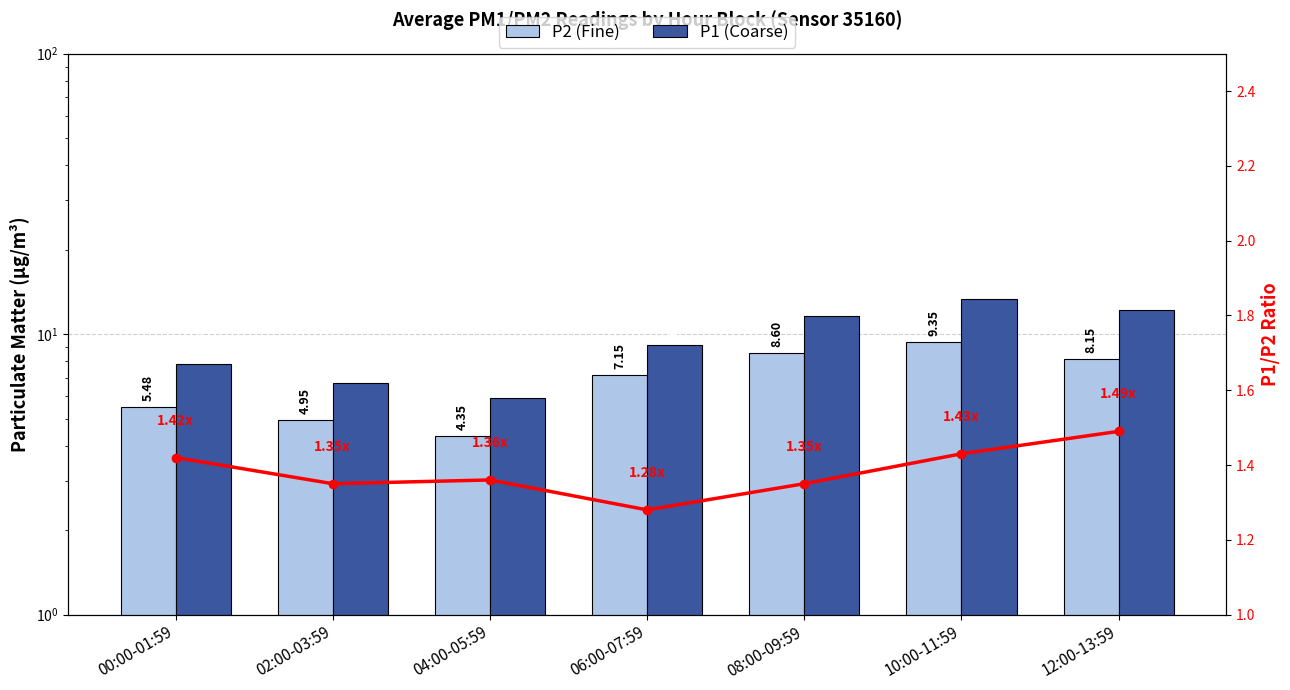

Which series has the widest spread of values?

P1 (Coarse)